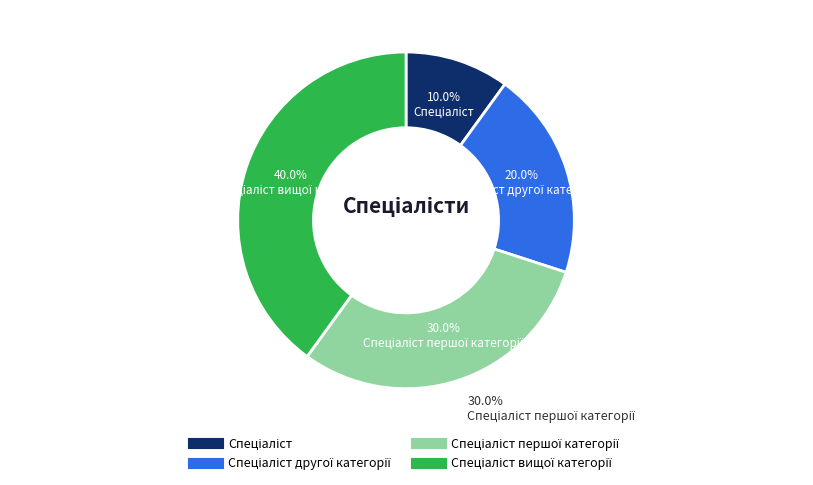

Which slice is the largest?

Спеціаліст вищої категорії